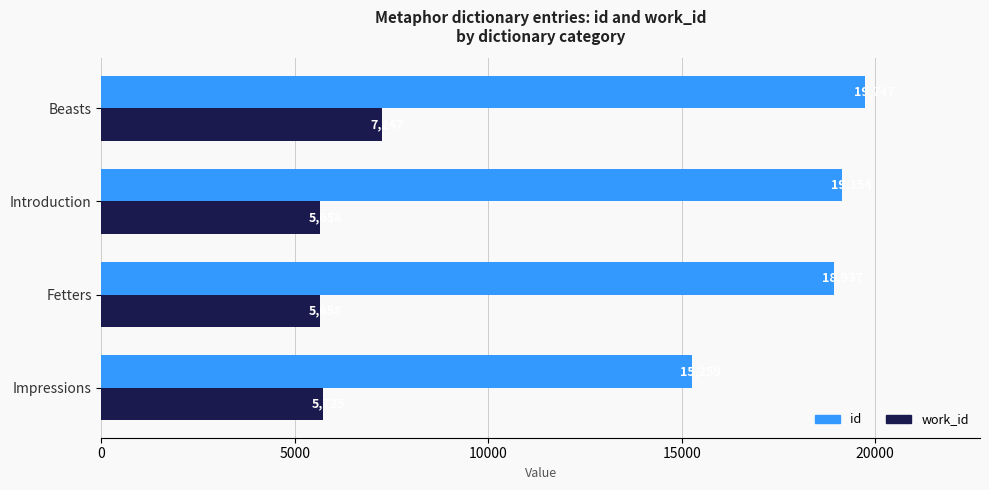

True or false: id has a value of 32564 at Introduction.

False